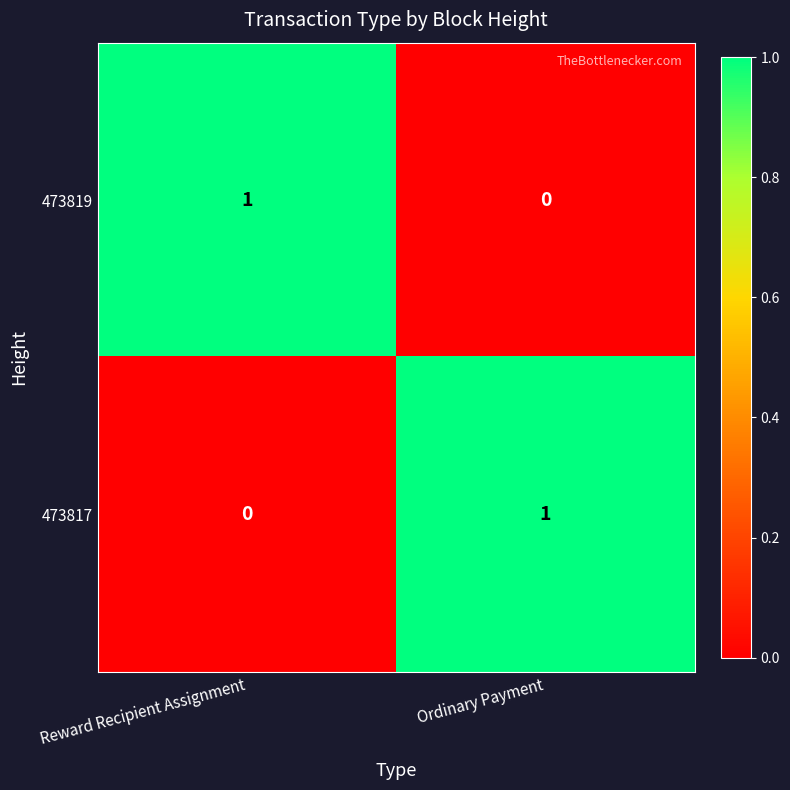

Reading left to right, list all the values displayed in this chart.

473819: 1	0
473817: 0	1